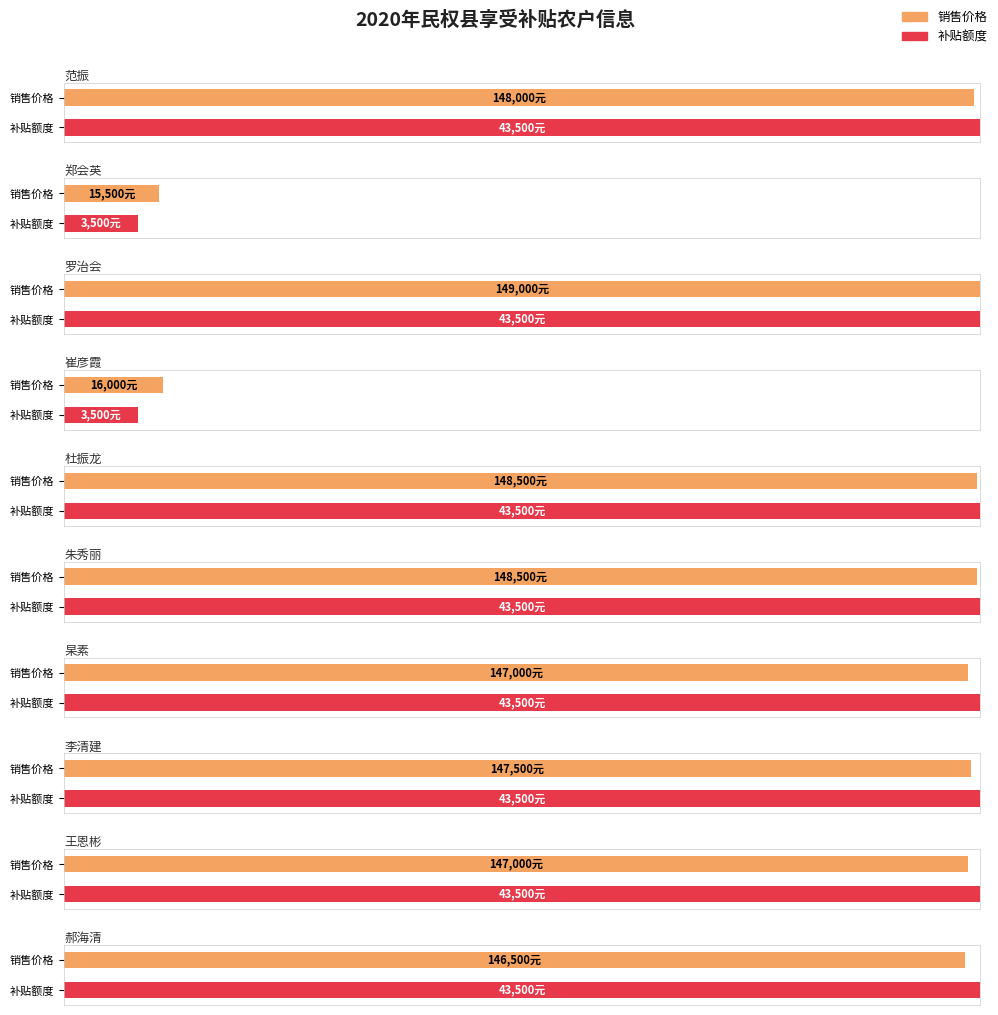

What is the spread (max minus min) of values at 杜振龙?

105000